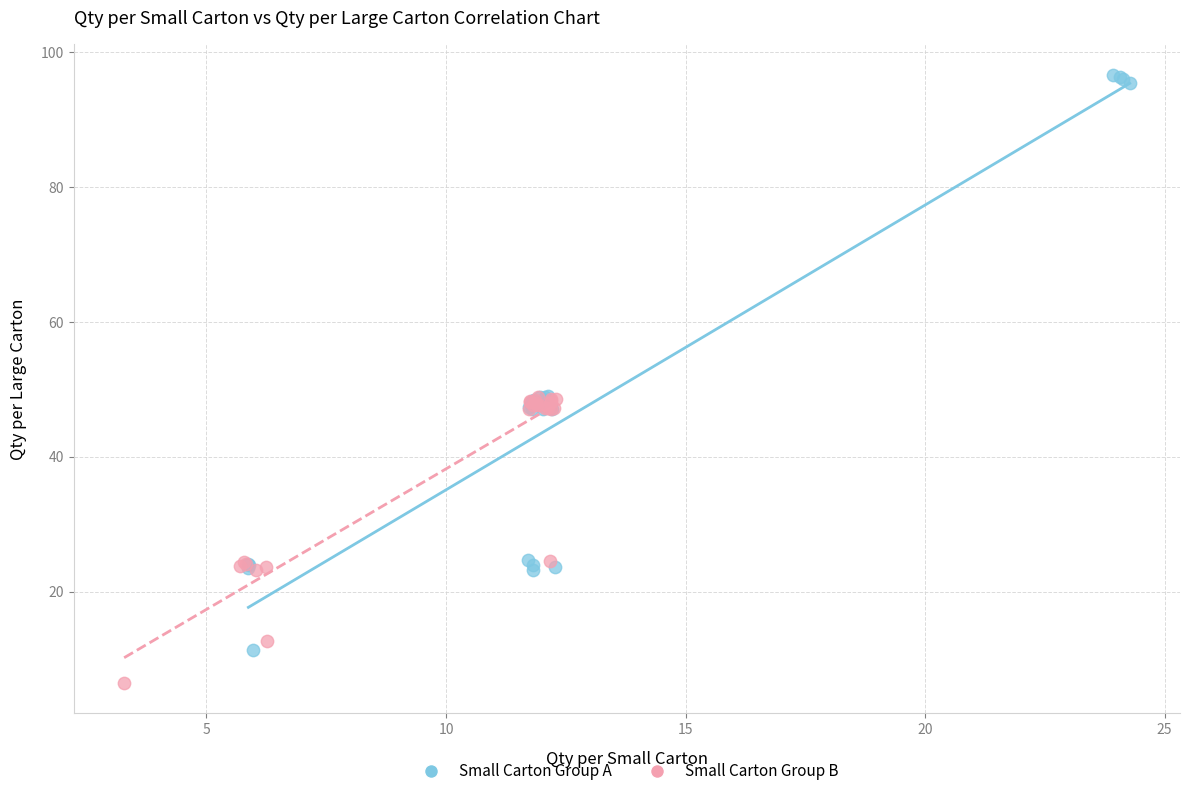

Which series has the largest Y range (max minus min)?

Small Carton Group A